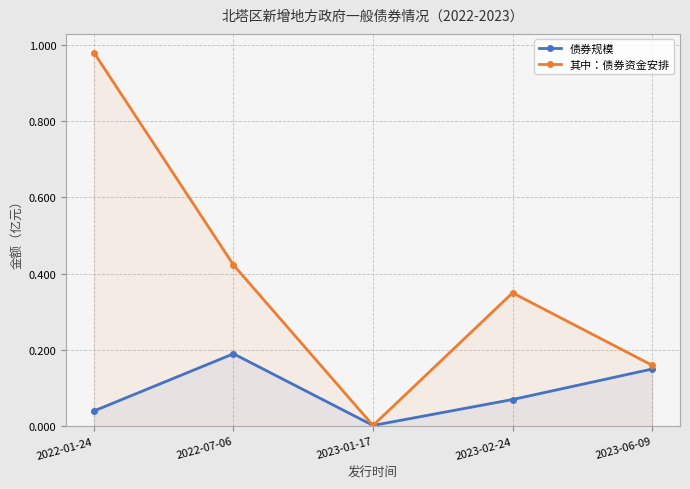

What are all the series names shown in the legend?

债券规模, 其中：债券资金安排